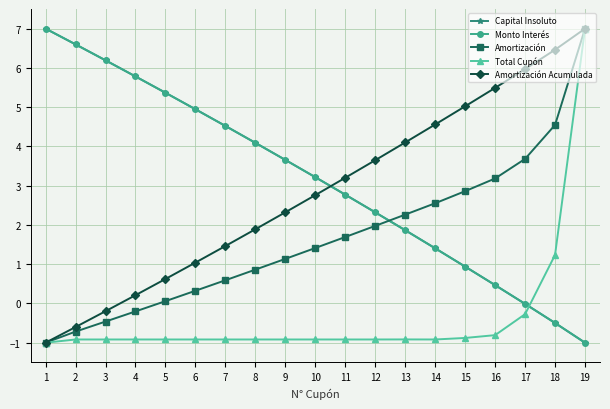

How many categories are shown in the chart?

19